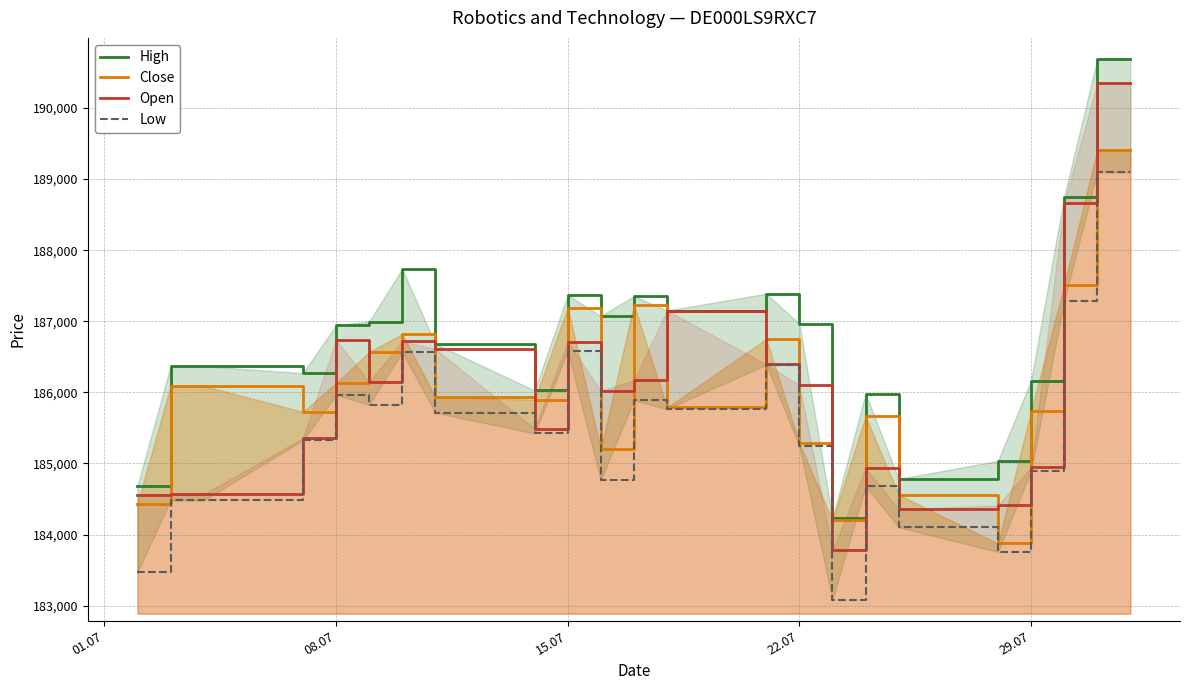

What is the minimum value for Close?

183875